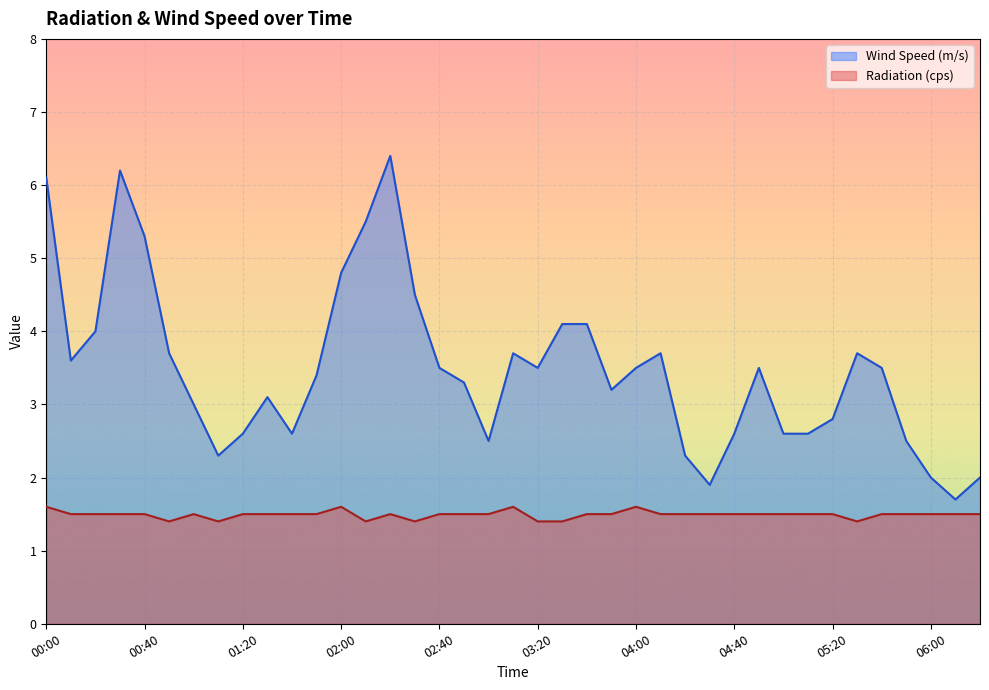

The value of Radiation (cps) at 00:30 is 1.5. True or false?

True